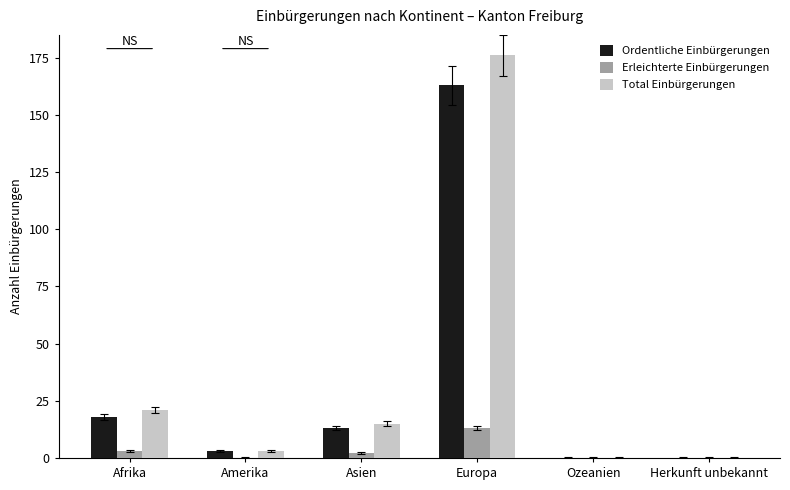

Which series has the largest total across all categories?

Total Einbürgerungen